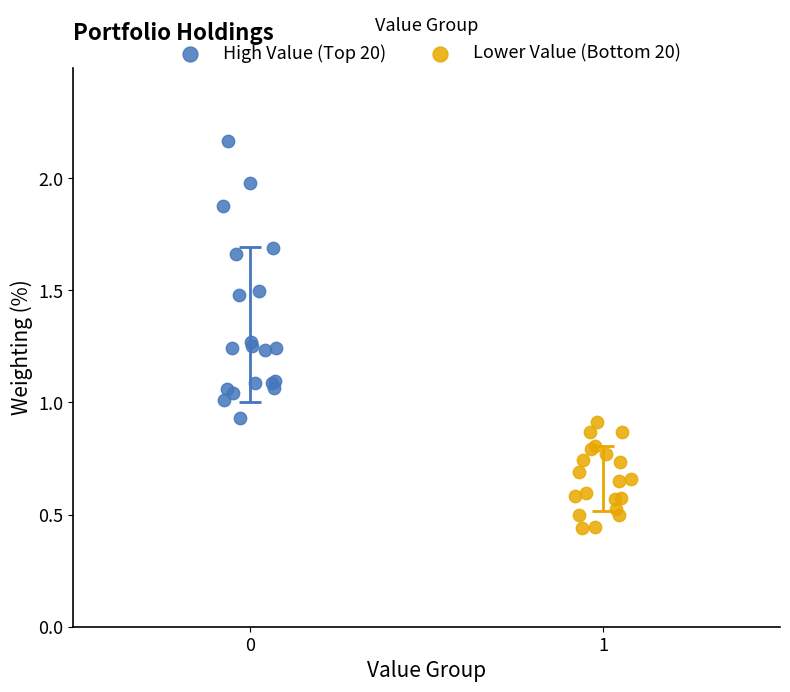

Which series contains the lowest Y value?

Lower Value (Bottom 20)